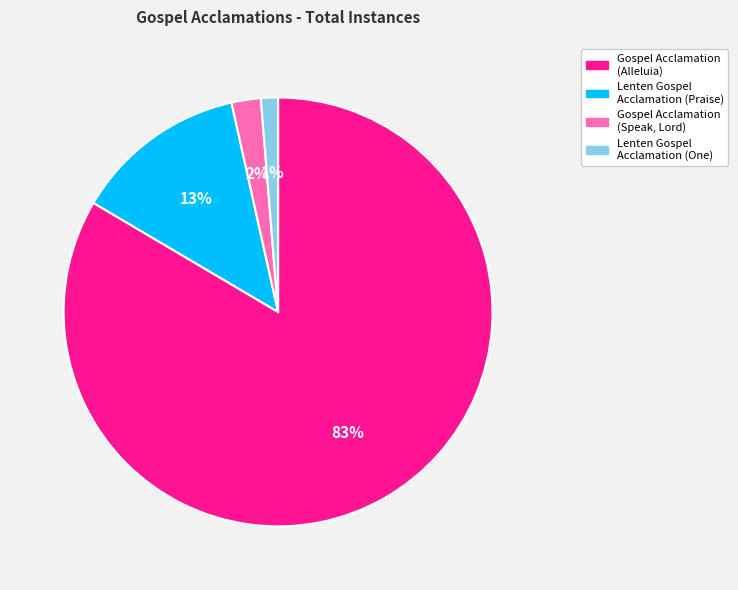

To the nearest percent, what percentage of the pie is Lenten Gospel Acclamation (Praise)?

13%